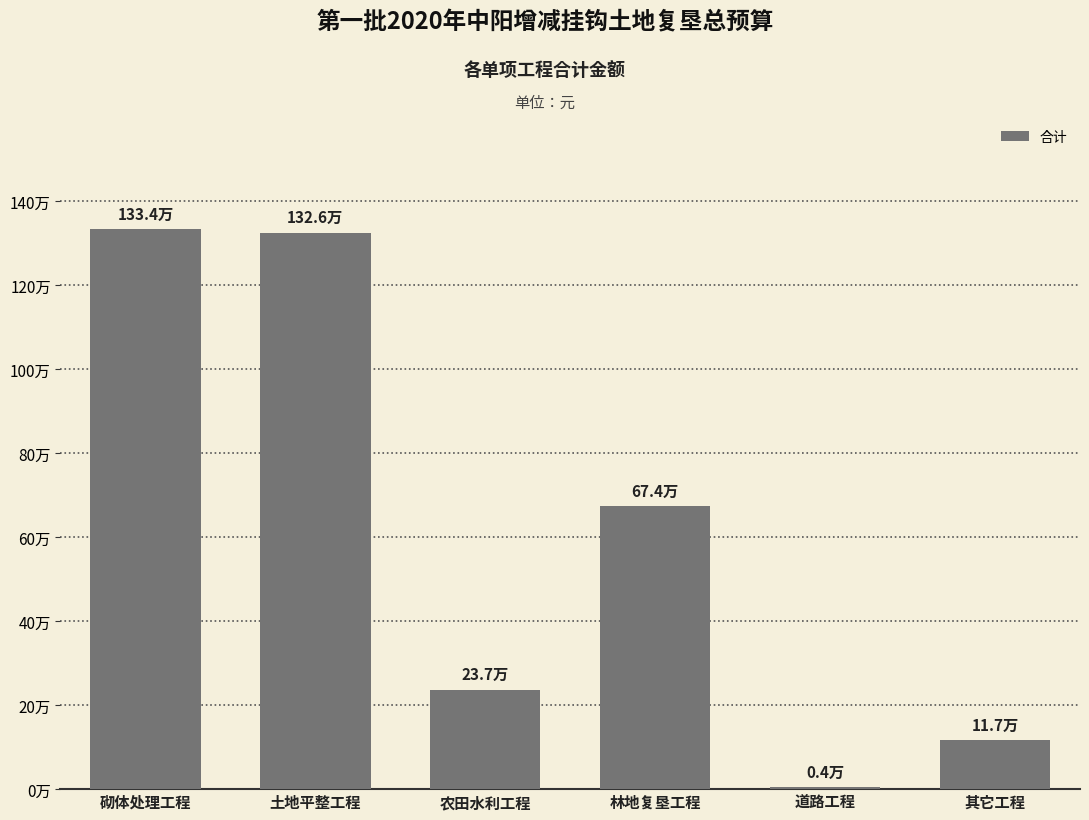

Where is the data nearest to the value 669156?

林地复垦工程